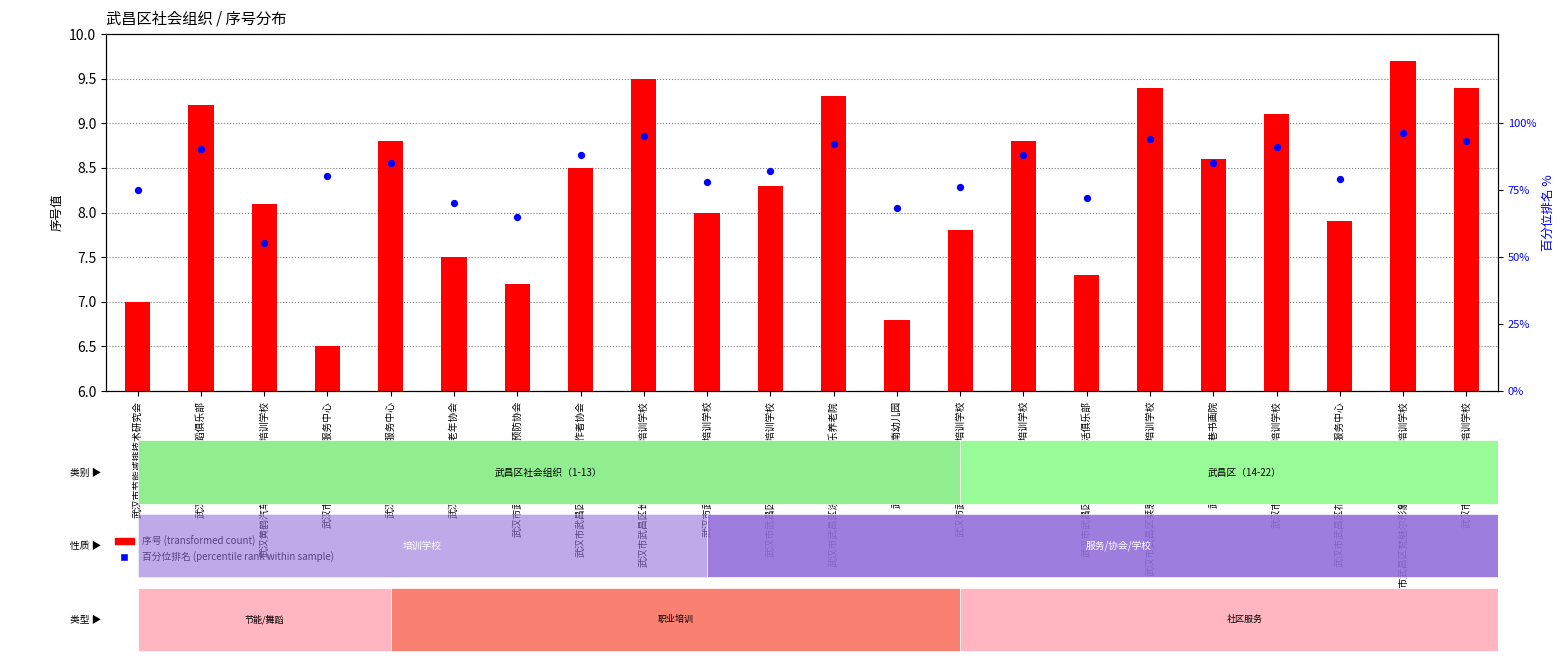

At which category is the sum across all series the highest?

武汉市武昌区梵魅尔形象设计艺术职业培训学校